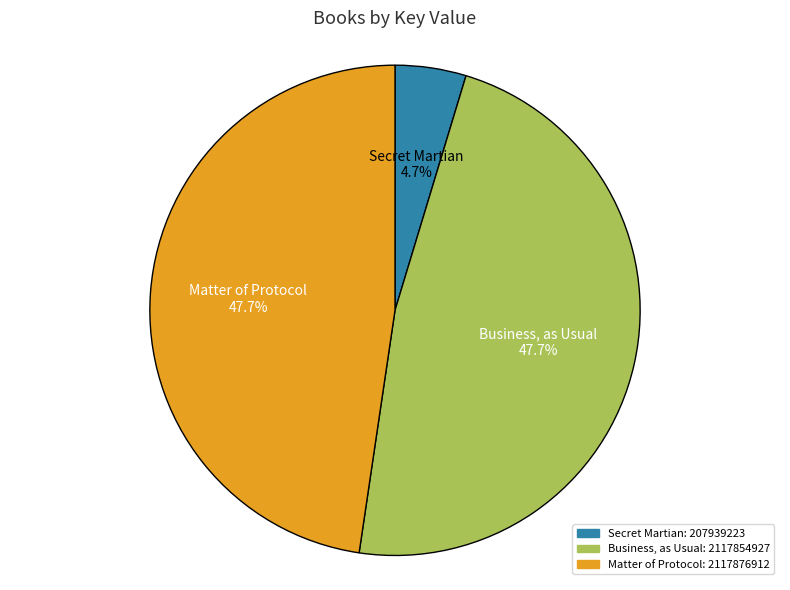

Which category has the smallest portion of the pie?

Secret Martian